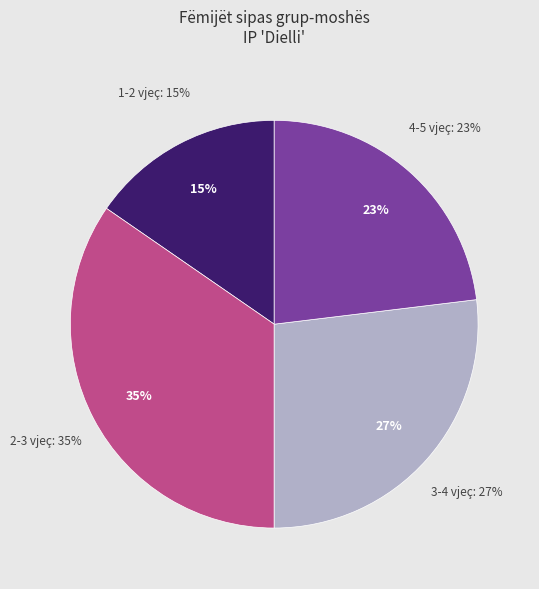

Is the sum of 3-4 vjeç and 4-5 vjeç greater than half?

No